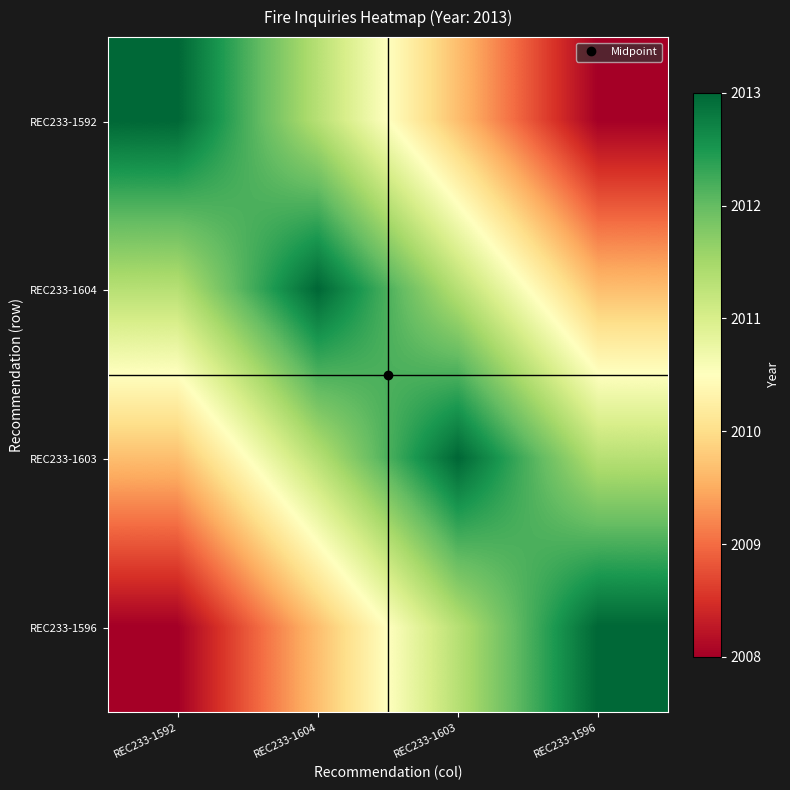

Reading left to right, transcribe all the data shown in this chart.

REC233-1592: REC233-1592=2013.0	REC233-1604=2011.3	REC233-1603=2009.7	REC233-1596=2008.0
REC233-1604: REC233-1592=2011.3	REC233-1604=2013.0	REC233-1603=2011.3	REC233-1596=2009.7
REC233-1603: REC233-1592=2009.7	REC233-1604=2011.3	REC233-1603=2013.0	REC233-1596=2011.3
REC233-1596: REC233-1592=2008.0	REC233-1604=2009.7	REC233-1603=2011.3	REC233-1596=2013.0